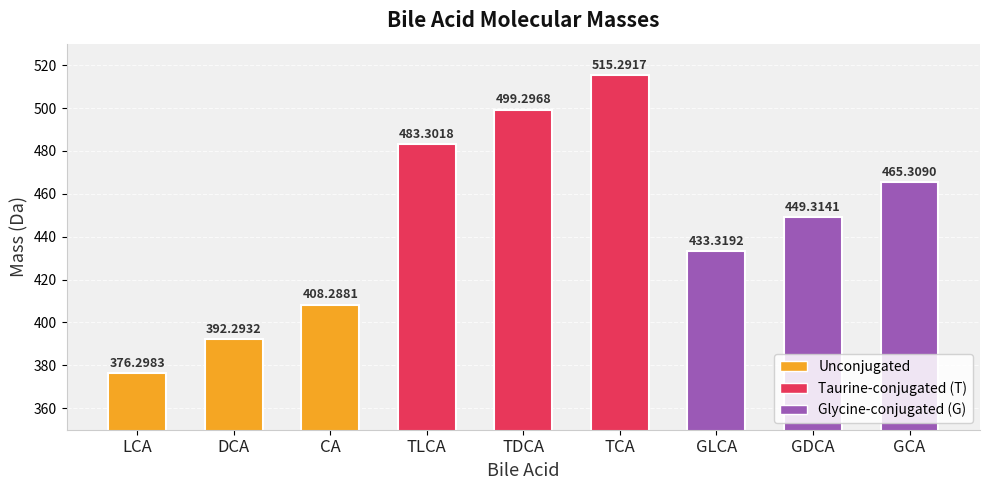

Reading left to right, what are all the values shown in this chart?

LCA=376.3	DCA=392.3	CA=408.3	TLCA=483.3	TDCA=499.3	TCA=515.3	GLCA=433.3	GDCA=449.3	GCA=465.3